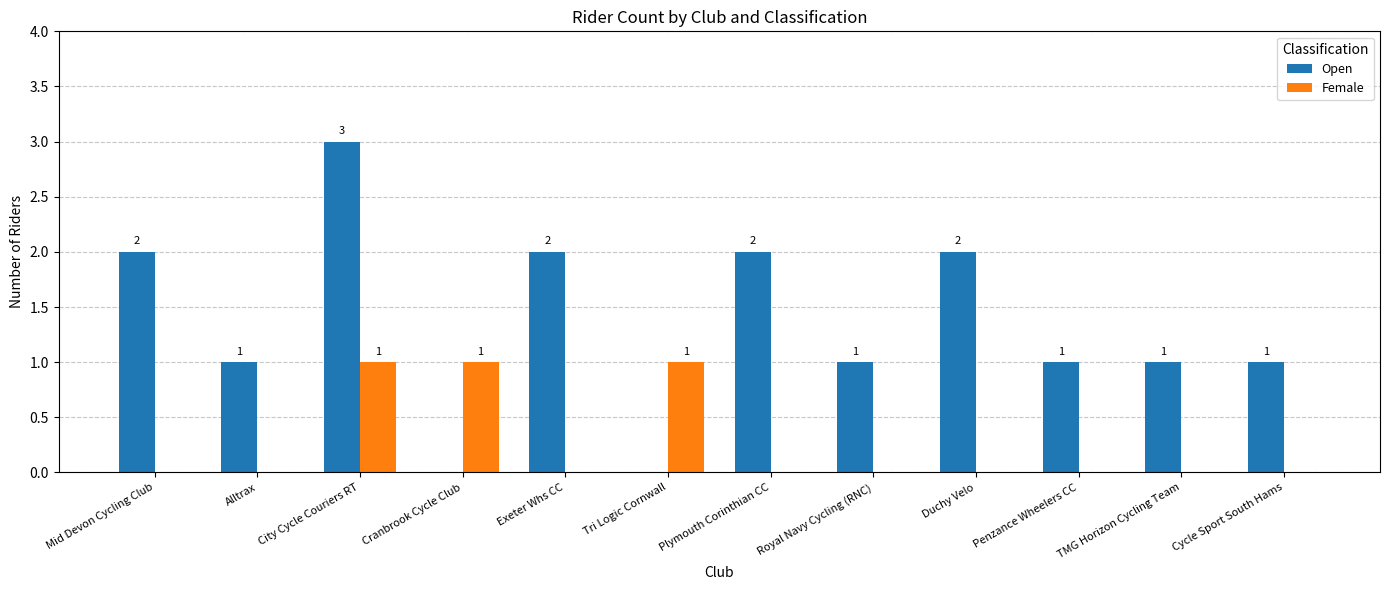

At which category is the sum across all series the highest?

City Cycle Couriers RT